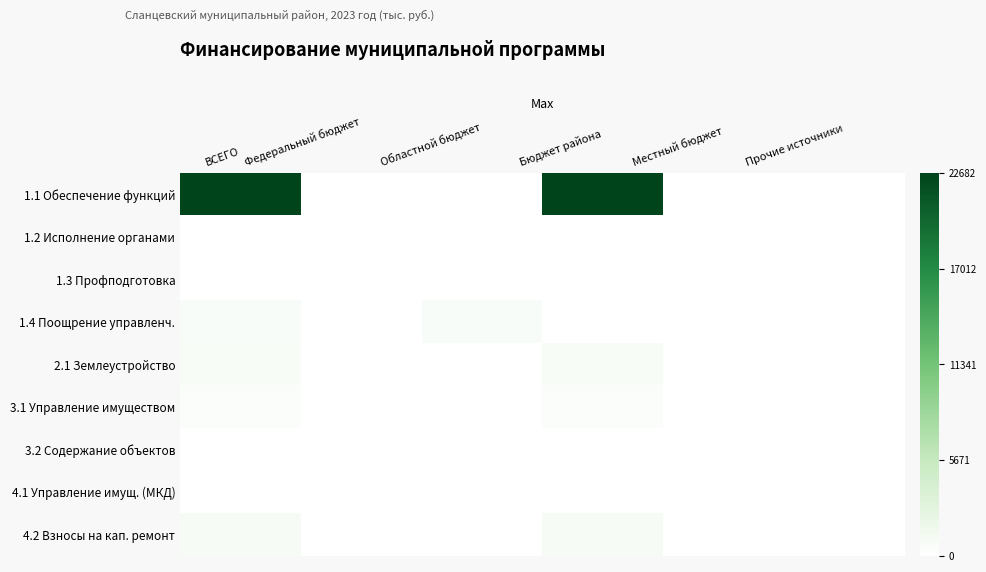

How many series are shown in this chart?

9